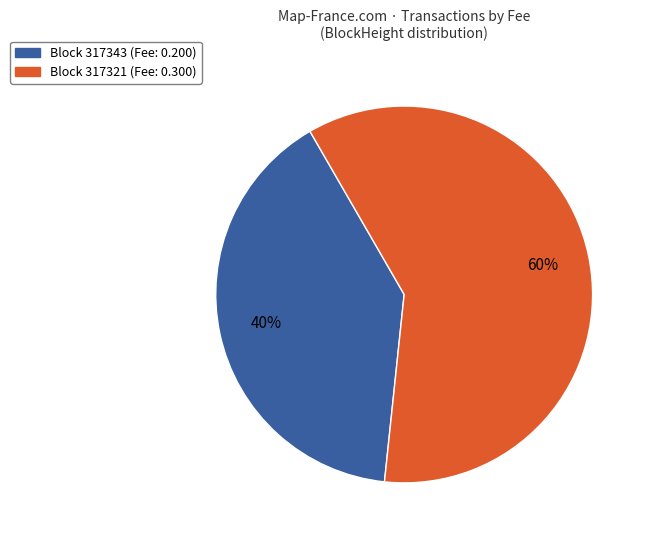

To the nearest percent, what is the difference between the largest and smallest slice percentages?

20%